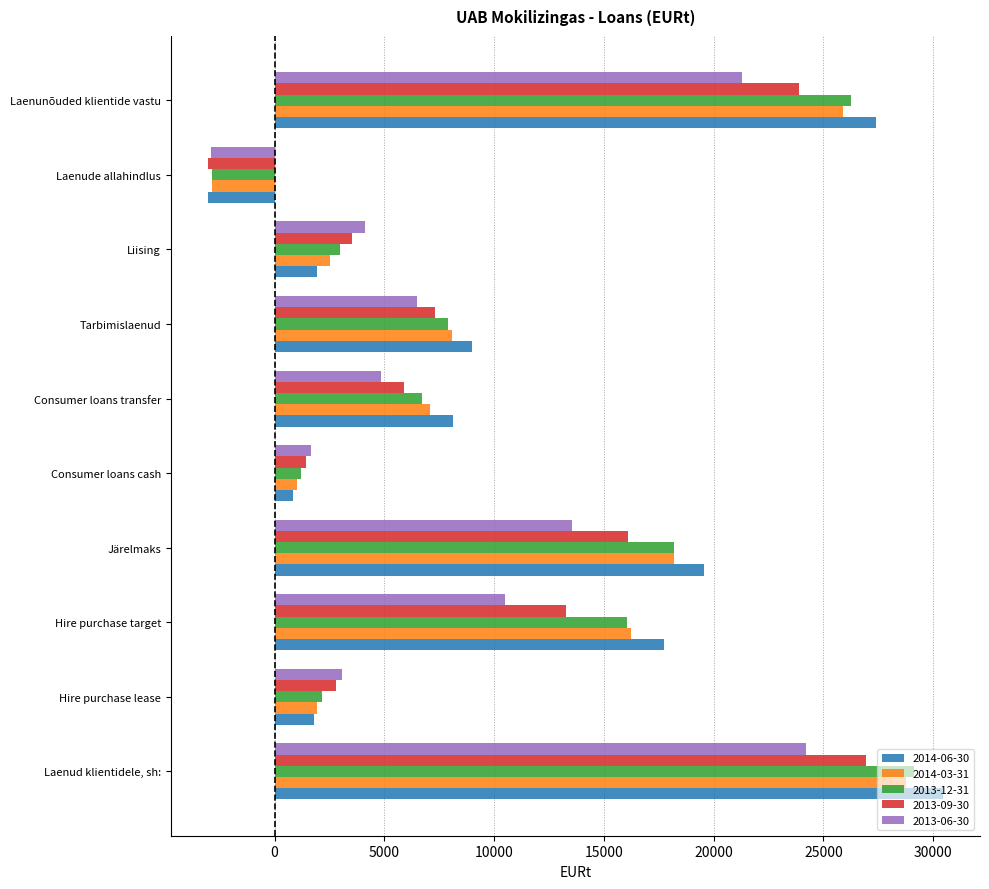

Between Hire purchase lease and Järelmaks, which series saw the biggest shift?

2014-06-30